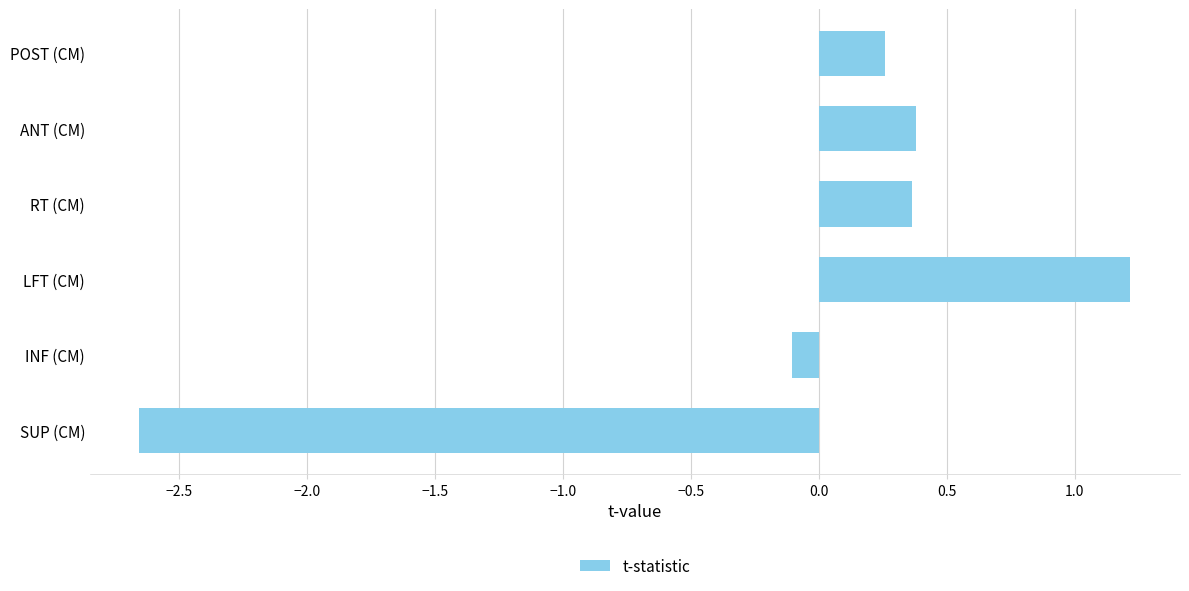

At which category does the chart reach its minimum across all series?

SUP (CM)